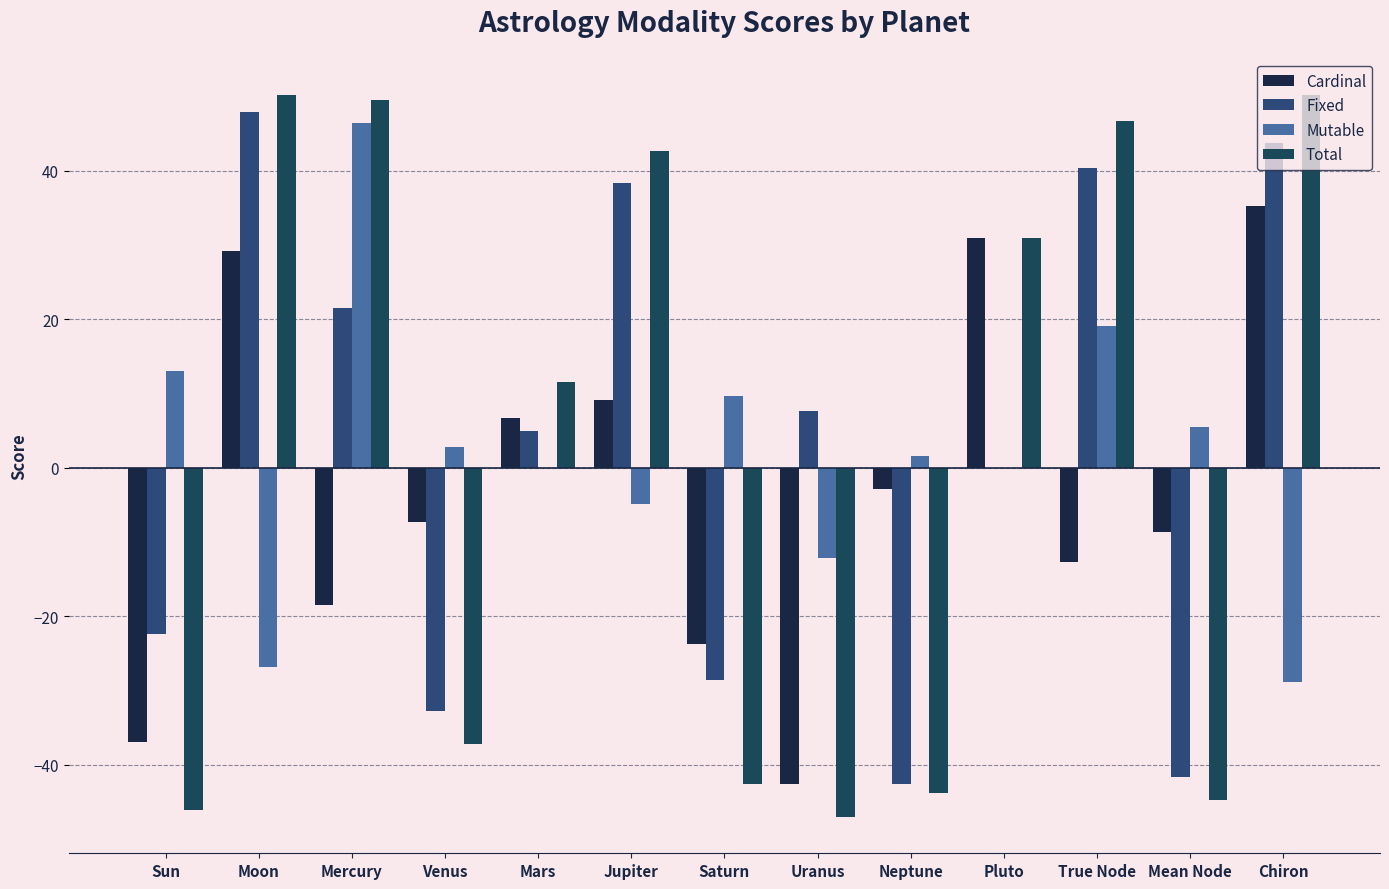

Is it true that Mutable equals -4.9 at Jupiter?

True